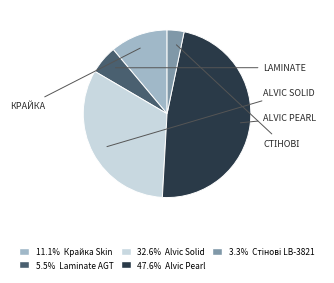

How many segments does this pie chart have?

5